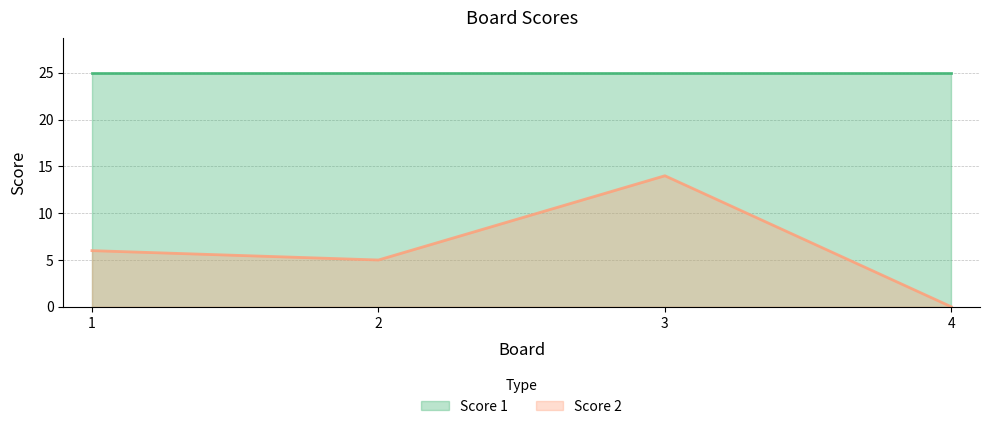

How many interior local peaks (higher than both neighbors) does the data have?

1